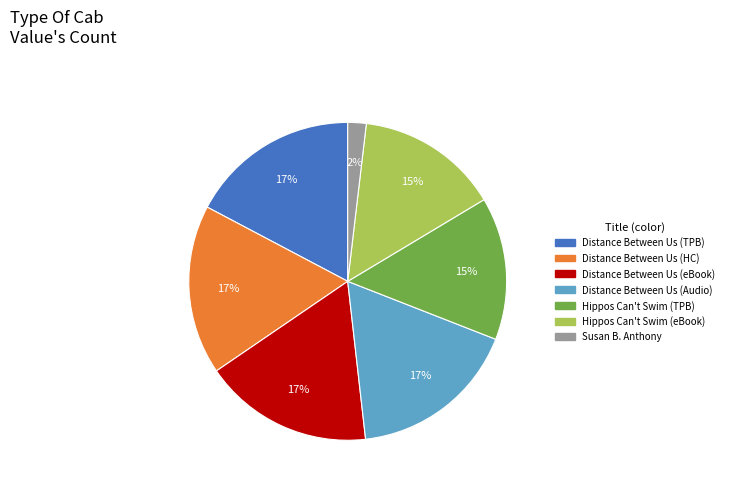

To the nearest percent, what is the difference between the largest and smallest slice percentages?

15%